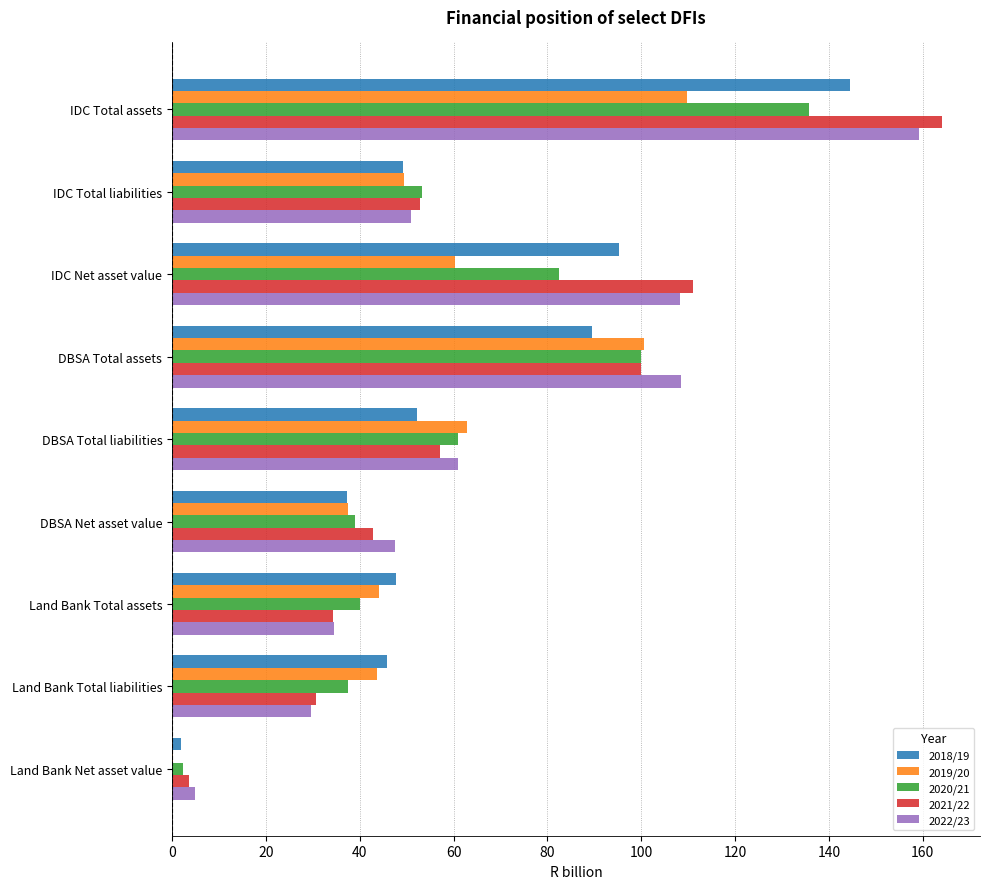

Which label corresponds to the largest value in the chart?

IDC Total assets